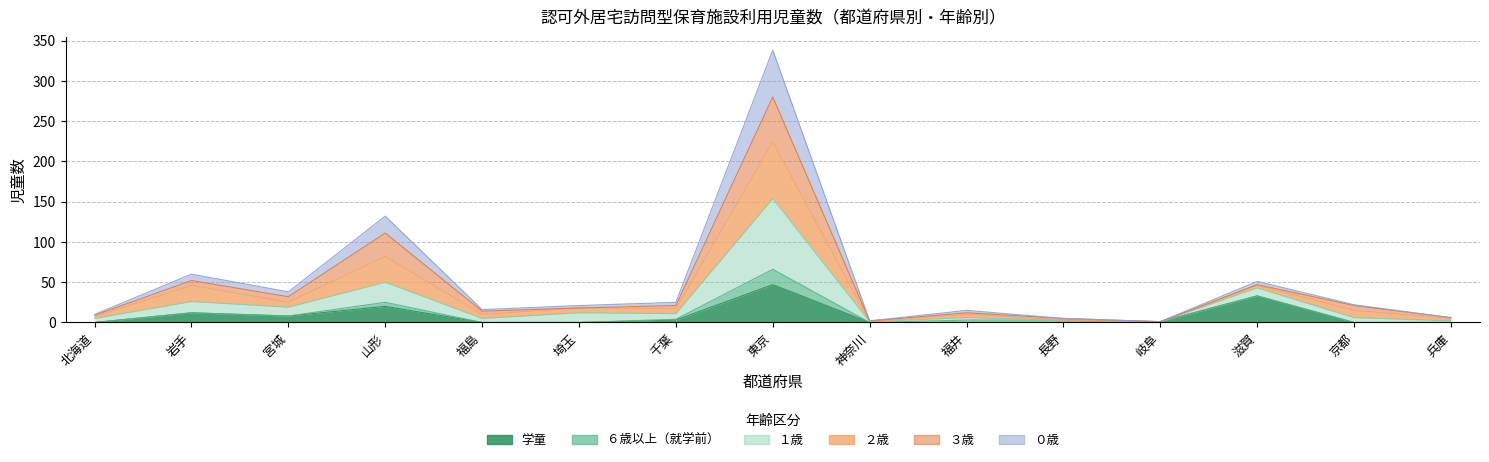

At which category is the sum across all series the highest?

東京